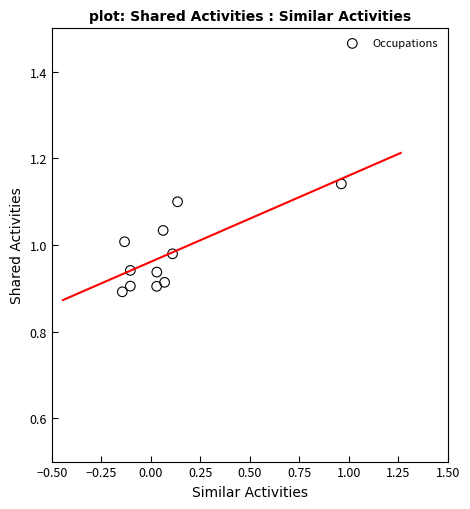

How many points are shown in the scatter plot?

11